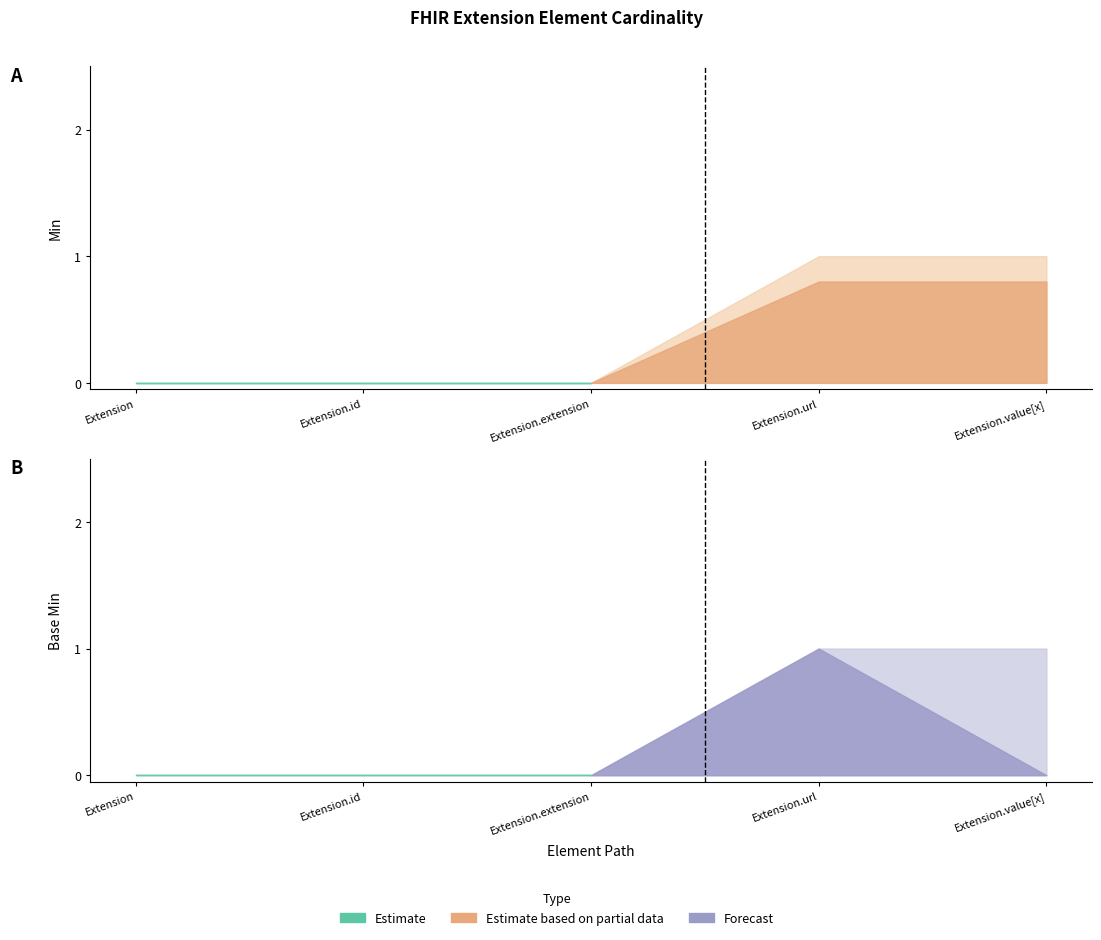

At which category is the sum across all series the highest?

Extension.url